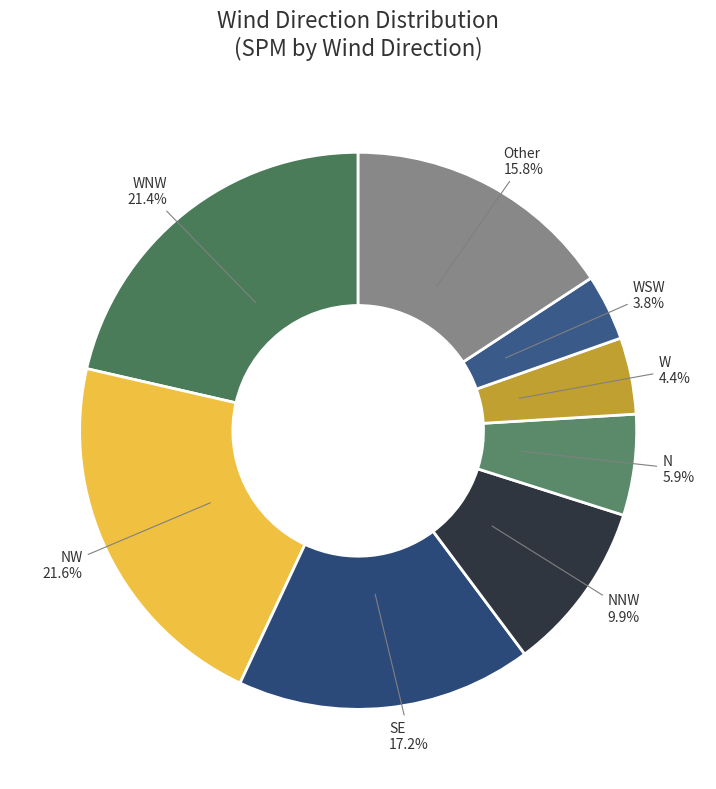

How many segments does this pie chart have?

8